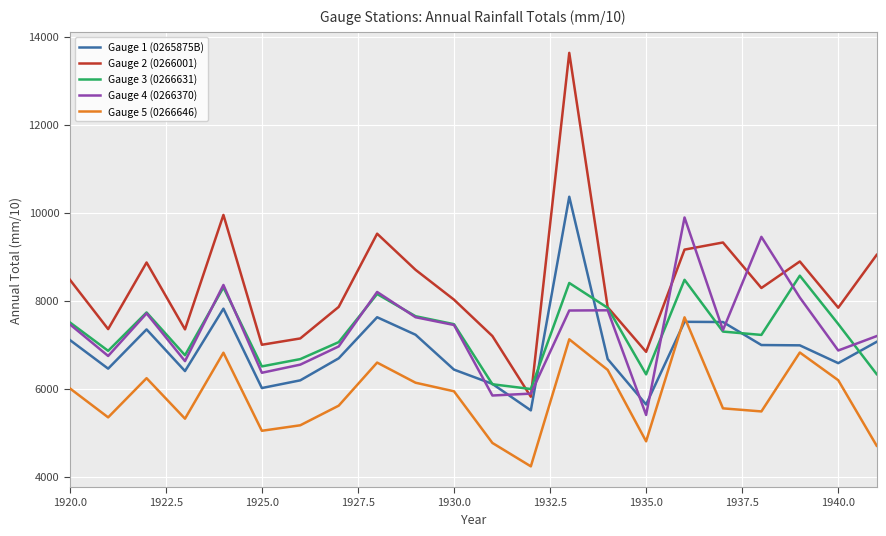

After their last crossing, which series has the higher values: Gauge 1 (0265875B) or Gauge 3 (0266631)?

Gauge 1 (0265875B)